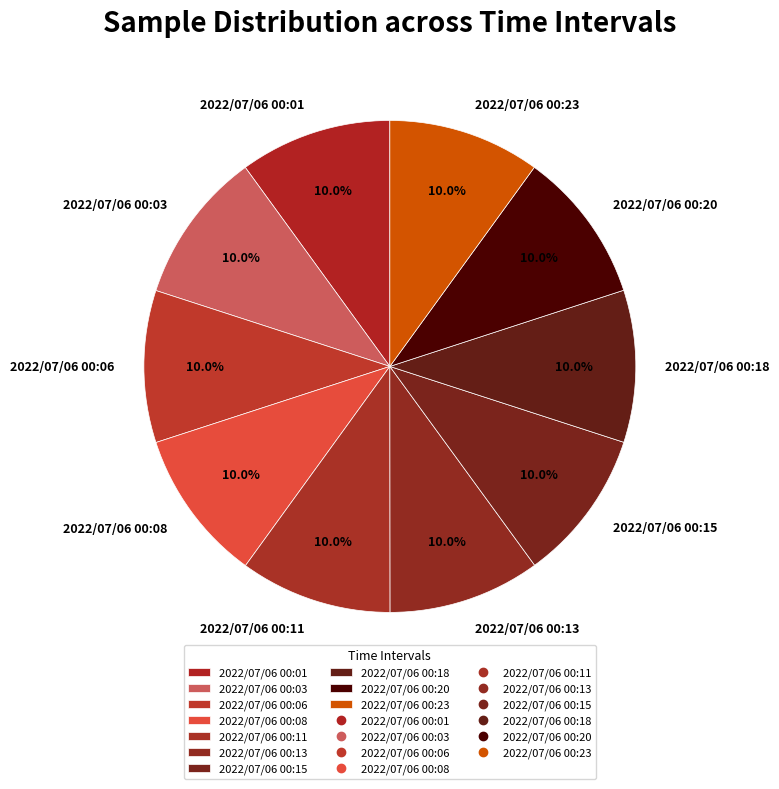

To the nearest percent, what percentage of the pie is 2022/07/06 00:11?

10%